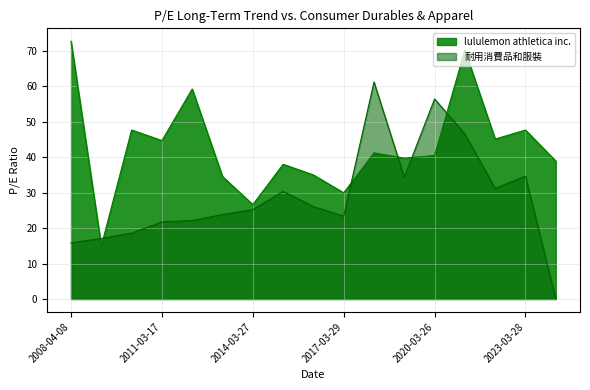

At which category does 耐用消費品和服裝 reach its first local valley?

2017-03-29